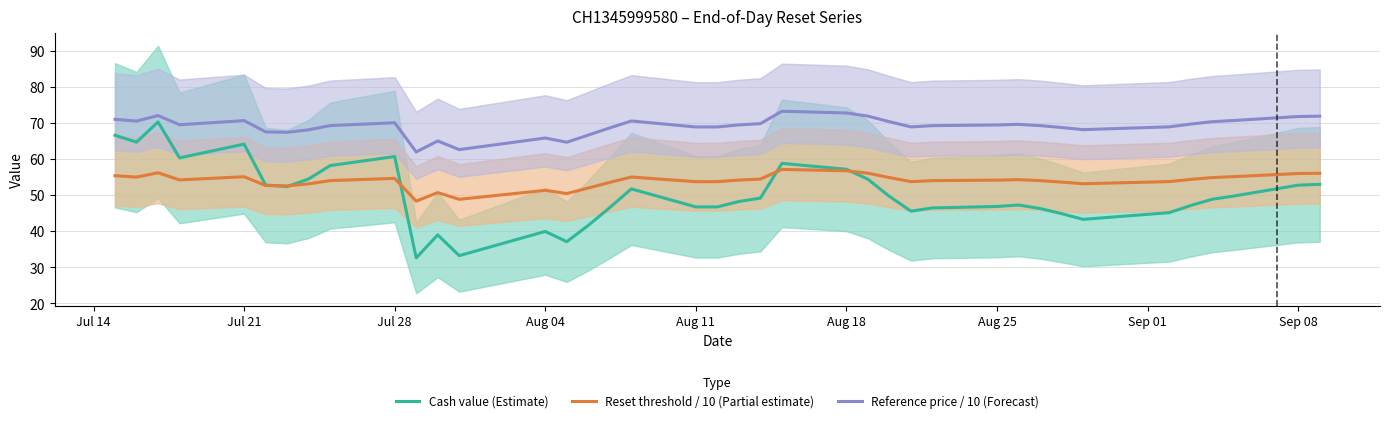

True or false: Reference price / 10 (Forecast) and Cash value (Estimate) cross at least once.

False